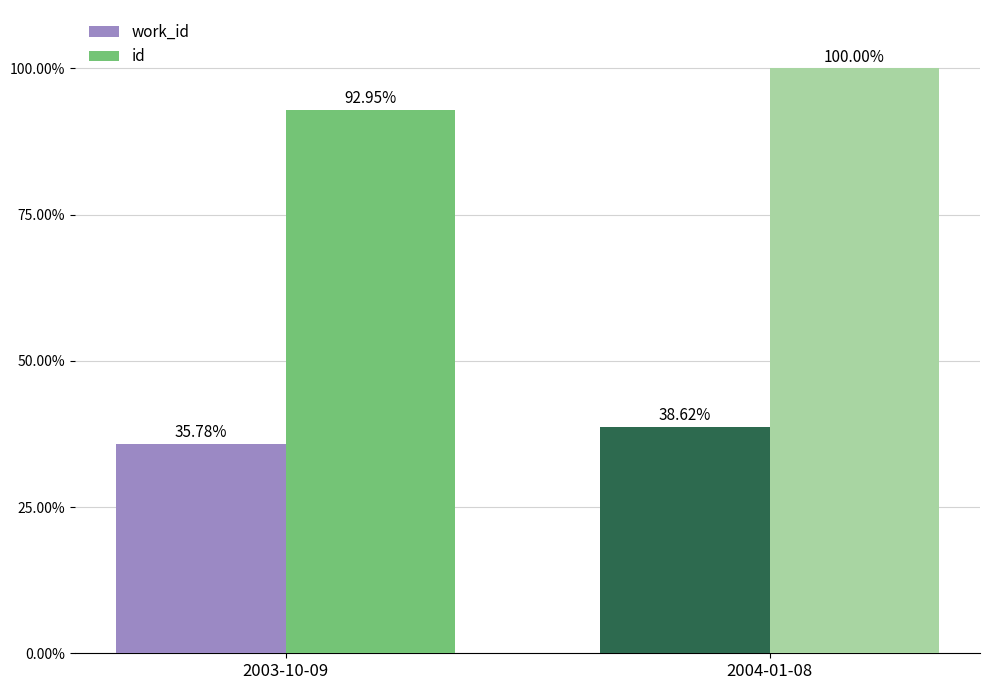

What are all the series names shown in the legend?

work_id, id